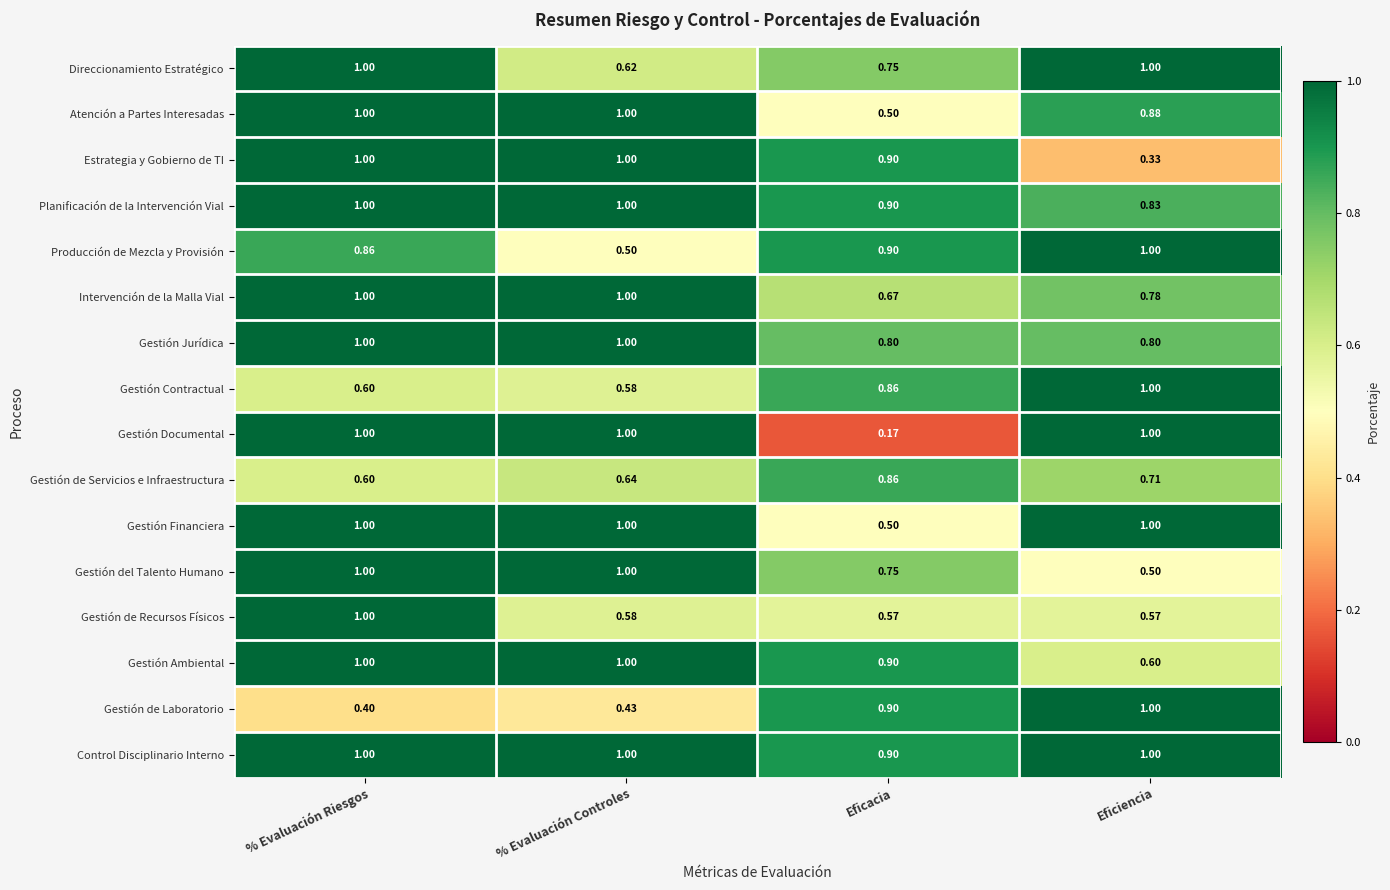

List the labels in order of Gestión Contractual value, smallest first.

% Evaluación Controles, % Evaluación Riesgos, Eficacia, Eficiencia